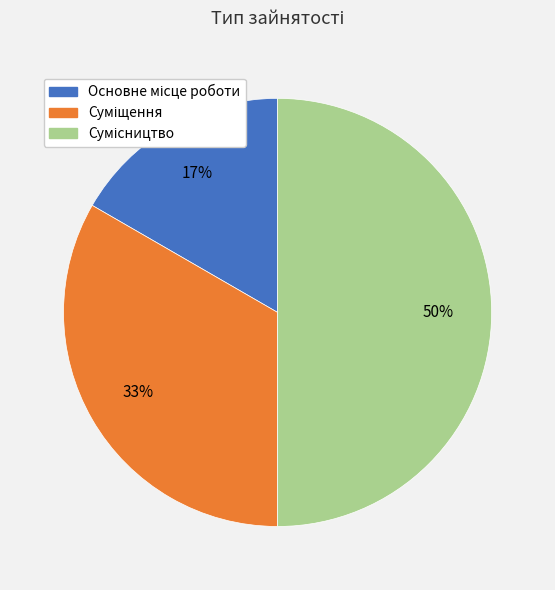

Count the number of slices in the pie.

3